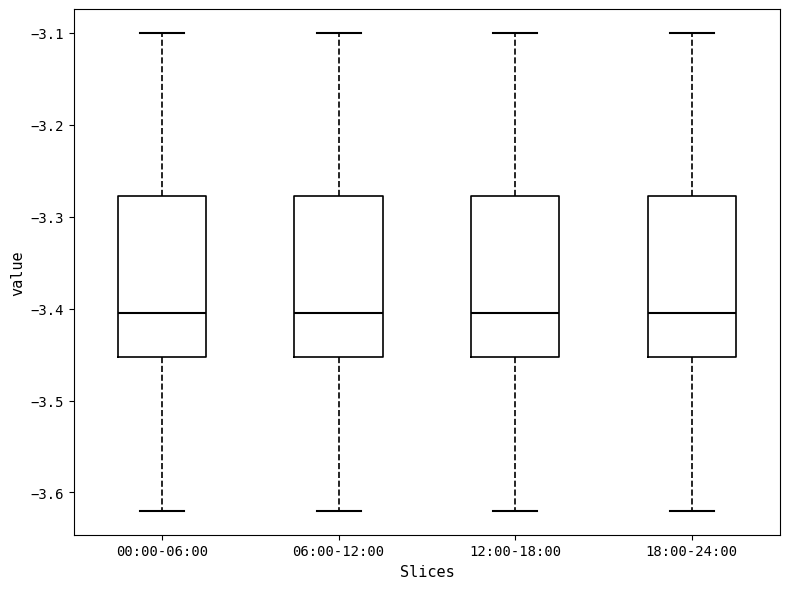

Reading left to right, transcribe this box plot: for each box, give where its median line is, the range the box spans, and where its two whiskers end, as read against the y-axis. The values are not printed on the chart, so give them approximately, as read against the axis.

00:00-06:00: median -3.40, box -3.45 to -3.28, whiskers -3.62 to -3.10
06:00-12:00: median -3.40, box -3.45 to -3.28, whiskers -3.62 to -3.10
12:00-18:00: median -3.40, box -3.45 to -3.28, whiskers -3.62 to -3.10
18:00-24:00: median -3.40, box -3.45 to -3.28, whiskers -3.62 to -3.10